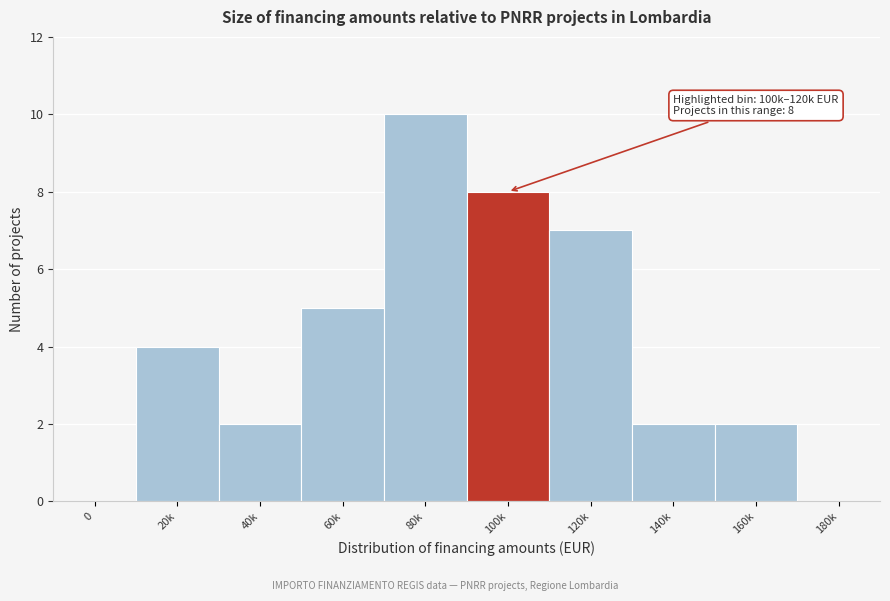

Reading left to right, list all the values displayed in this chart.

0=0	20k=4	40k=2	60k=5	80k=10	100k=8	120k=7	140k=2	160k=2	180k=0